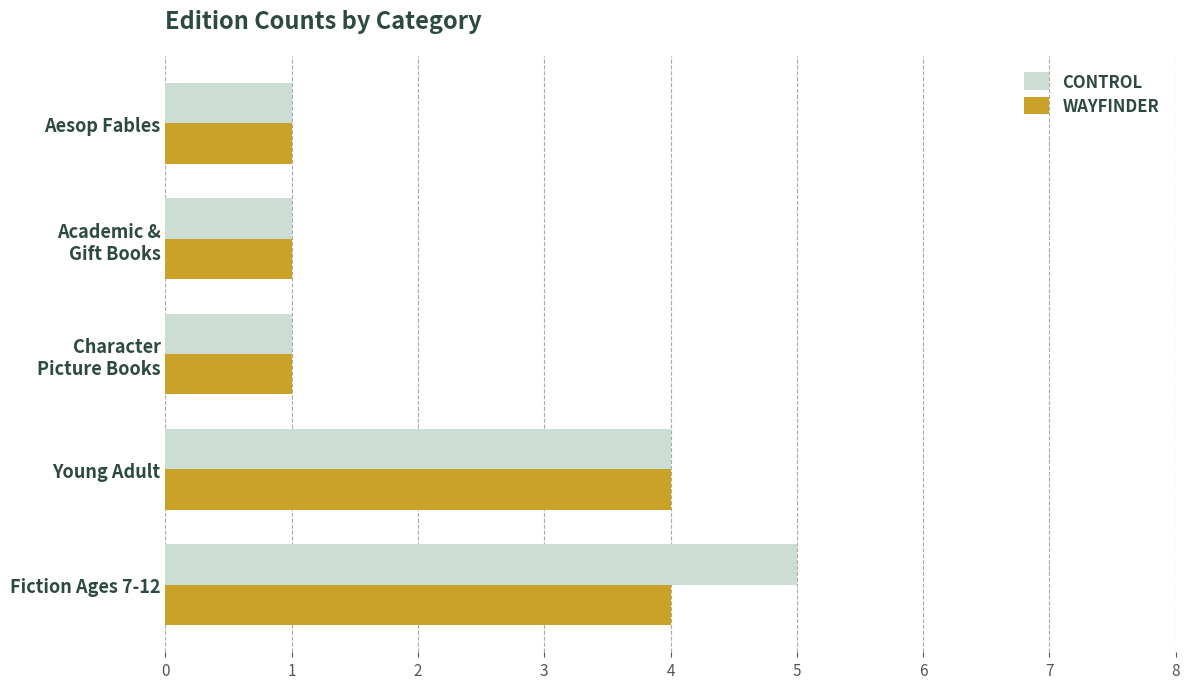

Which category has the highest value across all series?

Fiction Ages 7-12